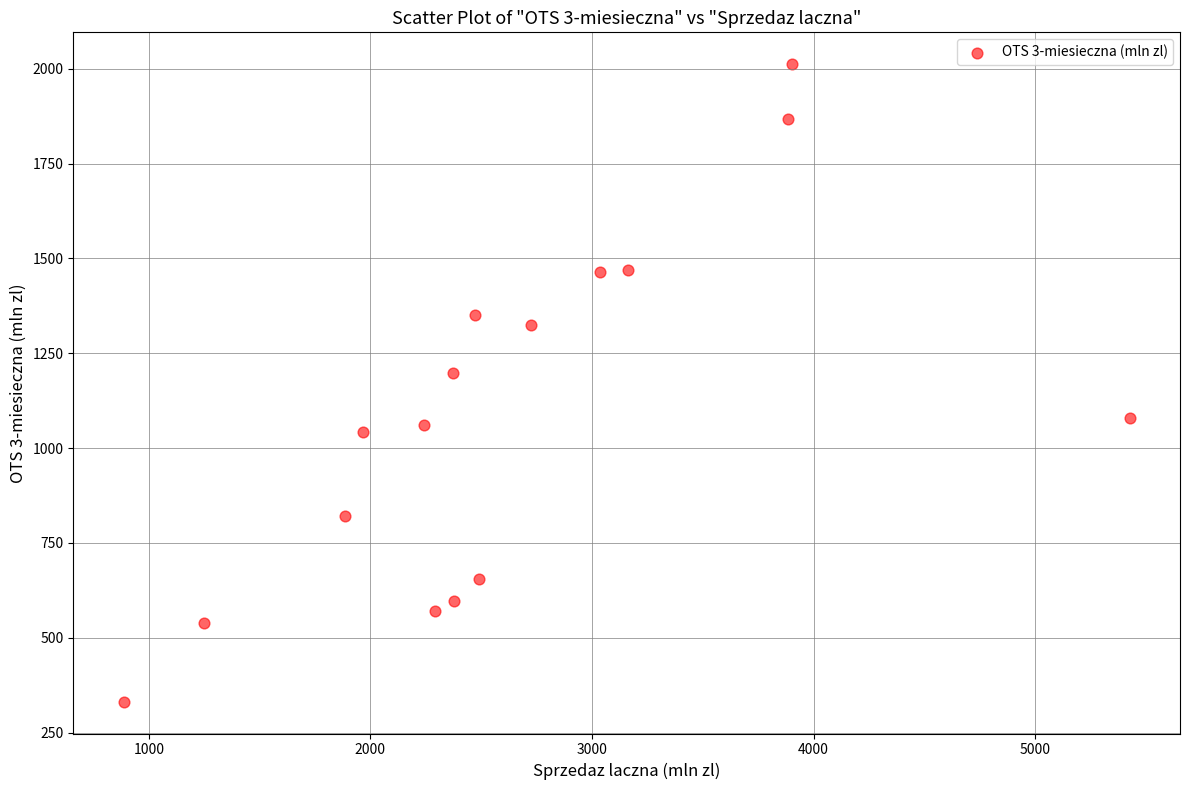

What is the range of X values (max minus min)?

4541.2